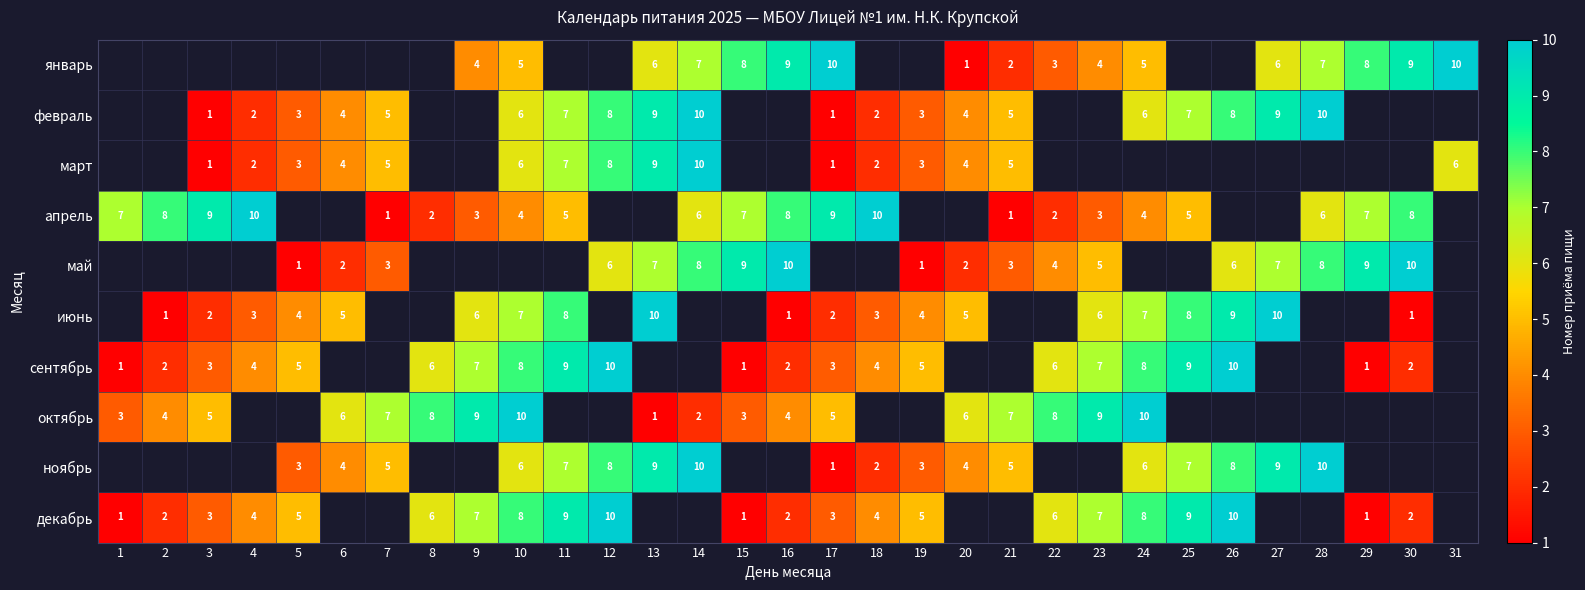

What is the sum of the декабрь values at 1 and 11?

10